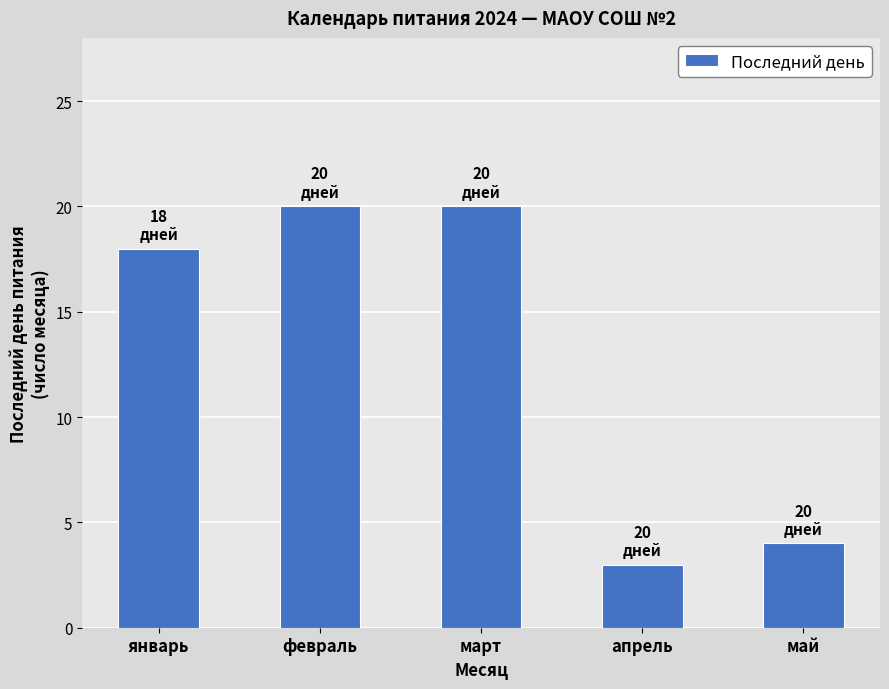

The value at январь is 18. True or false?

True